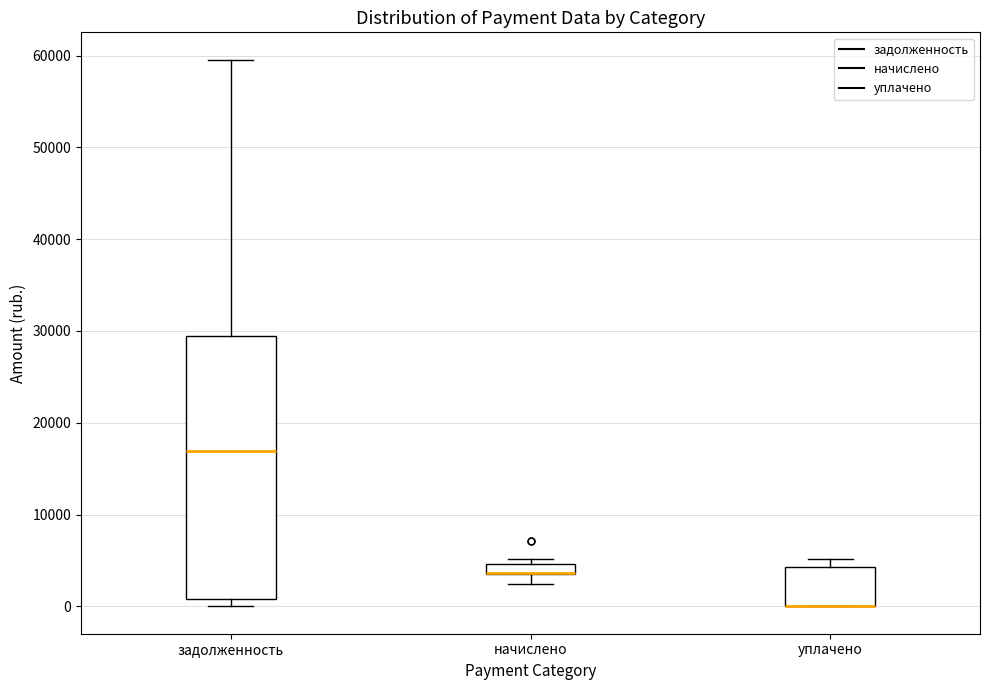

Comparing the boxes themselves (not the whiskers), which one is the tallest?

задолженность